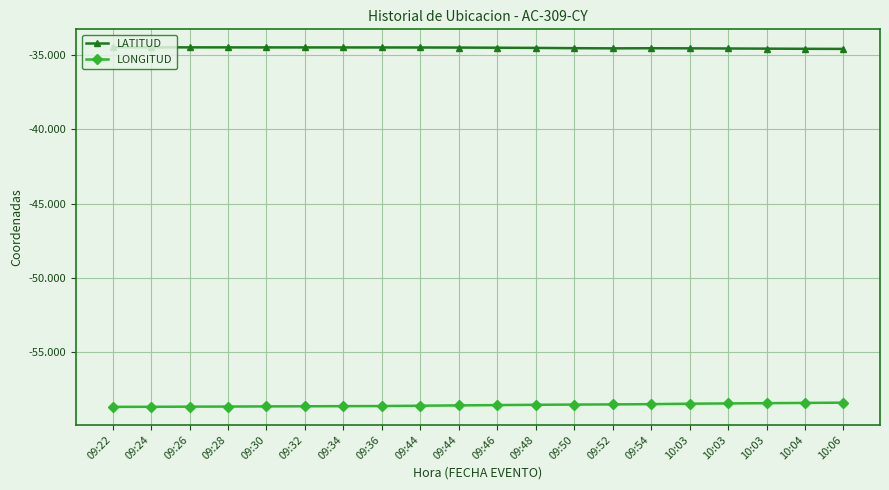

Which category has the lowest value in the LATITUD series?

10:06